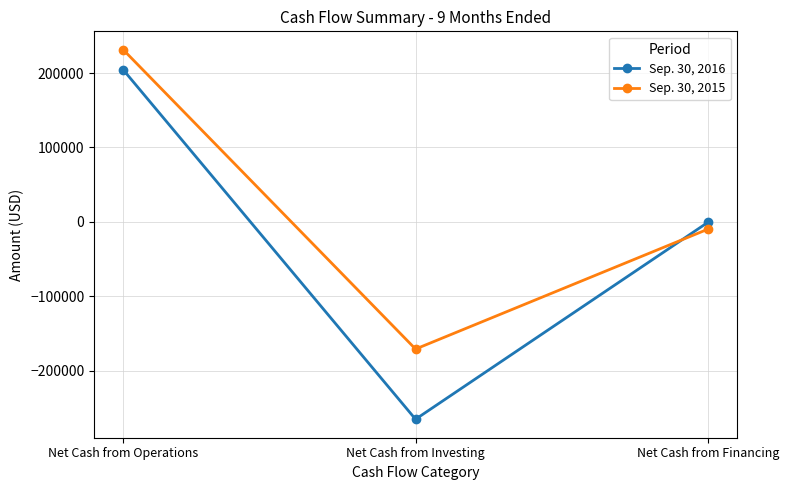

Reading left to right, transcribe all the data shown in this chart.

Sep. 30, 2016: Net Cash from Operations=204314	Net Cash from Investing=-265531	Net Cash from Financing=-804
Sep. 30, 2015: Net Cash from Operations=231363	Net Cash from Investing=-171123	Net Cash from Financing=-9961